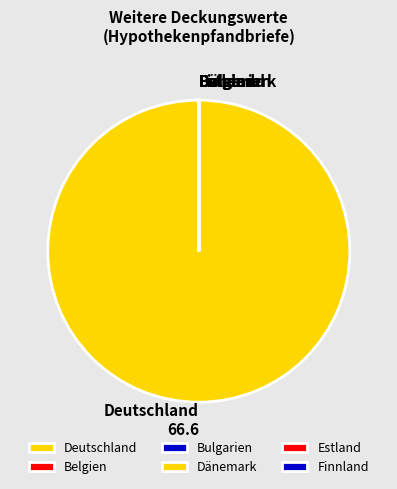

Does any single category account for the majority?

Yes